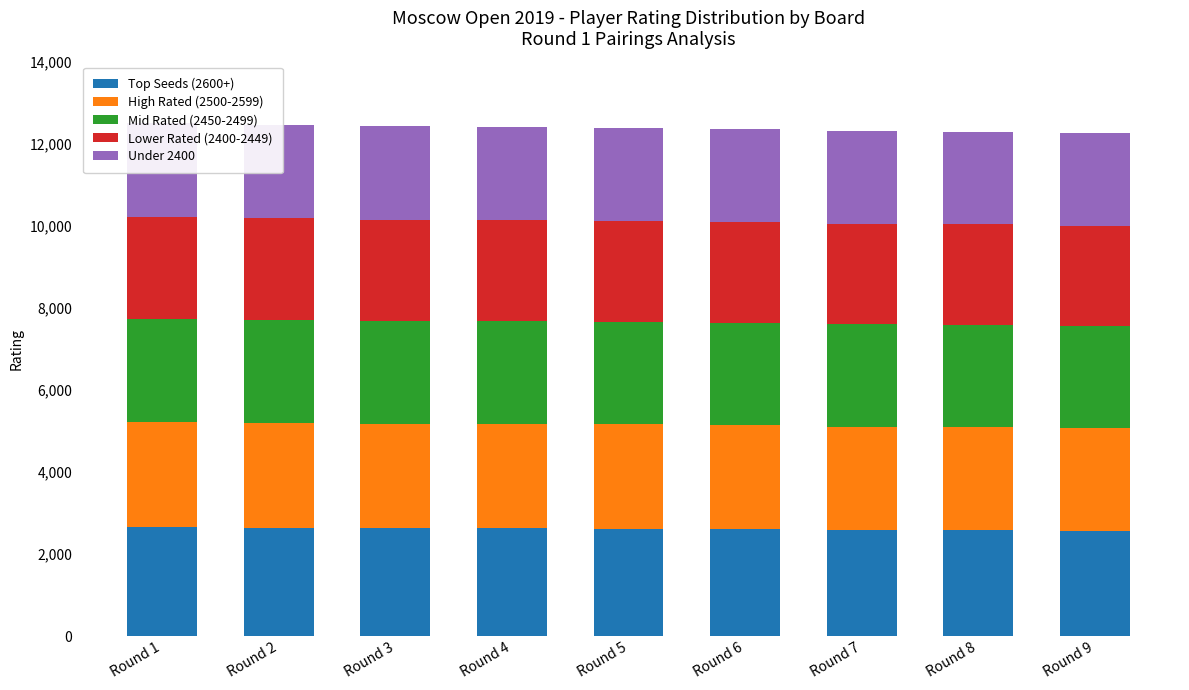

What are all the series names shown in the legend?

Top Seeds (2600+), High Rated (2500-2599), Mid Rated (2450-2499), Lower Rated (2400-2449), Under 2400